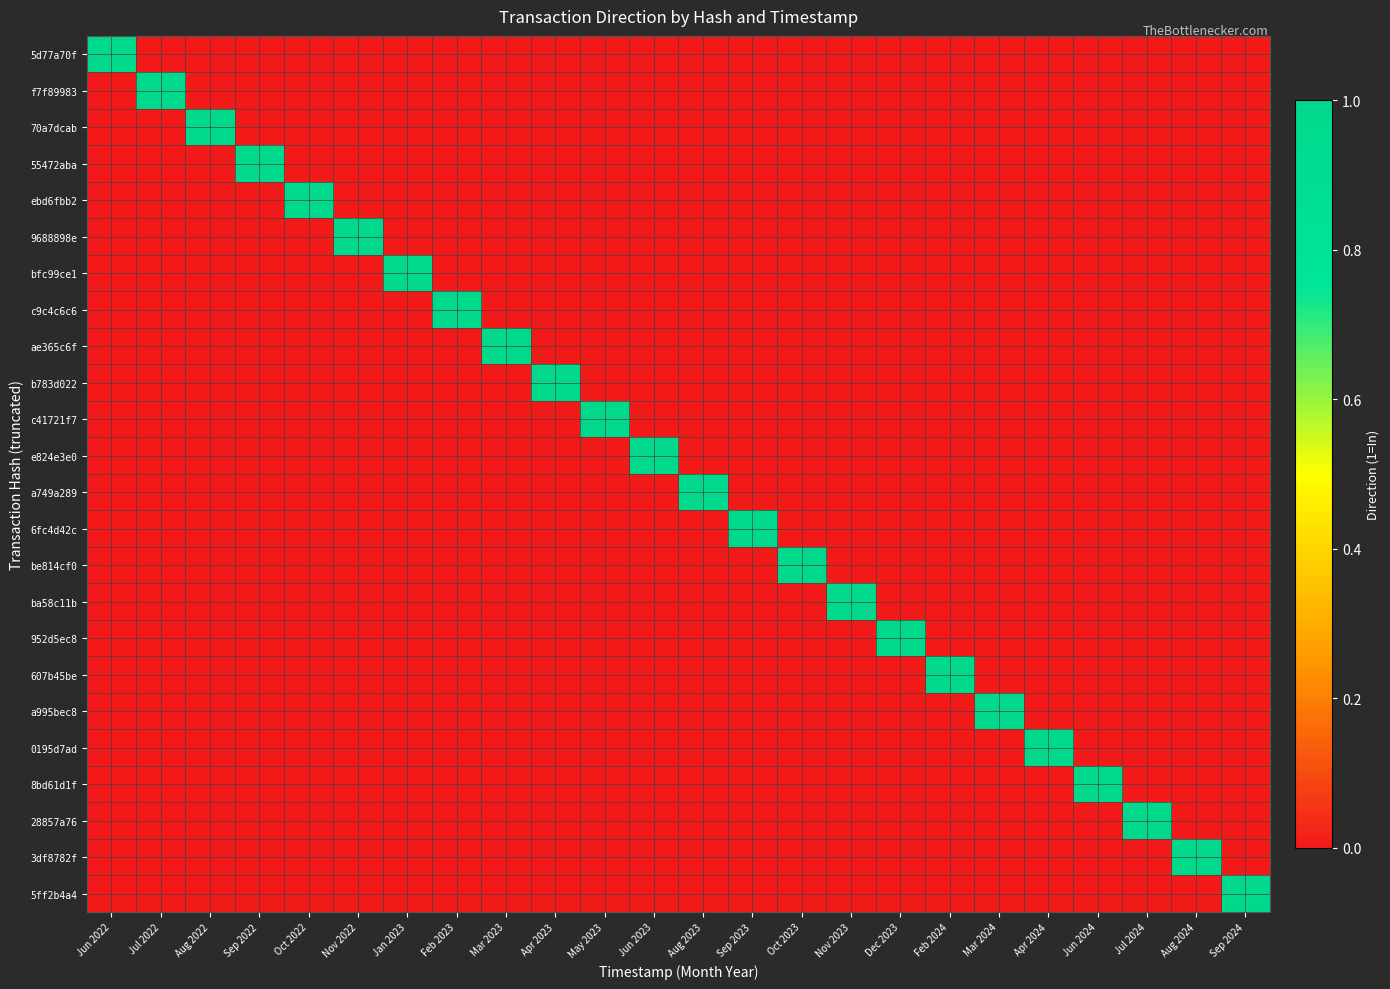

Reading left to right, list all the values displayed in this chart.

5d77a70f: Jun 2022=1	Jul 2022=0	Aug 2022=0	Sep 2022=0	Oct 2022=0	Nov 2022=0	Jan 2023=0	Feb 2023=0	Mar 2023=0	Apr 2023=0	May 2023=0	Jun 2023=0	Aug 2023=0	Sep 2023=0	Oct 2023=0	Nov 2023=0	Dec 2023=0	Feb 2024=0	Mar 2024=0	Apr 2024=0	Jun 2024=0	Jul 2024=0	Aug 2024=0	Sep 2024=0
f7f89983: Jun 2022=0	Jul 2022=1	Aug 2022=0	Sep 2022=0	Oct 2022=0	Nov 2022=0	Jan 2023=0	Feb 2023=0	Mar 2023=0	Apr 2023=0	May 2023=0	Jun 2023=0	Aug 2023=0	Sep 2023=0	Oct 2023=0	Nov 2023=0	Dec 2023=0	Feb 2024=0	Mar 2024=0	Apr 2024=0	Jun 2024=0	Jul 2024=0	Aug 2024=0	Sep 2024=0
70a7dcab: Jun 2022=0	Jul 2022=0	Aug 2022=1	Sep 2022=0	Oct 2022=0	Nov 2022=0	Jan 2023=0	Feb 2023=0	Mar 2023=0	Apr 2023=0	May 2023=0	Jun 2023=0	Aug 2023=0	Sep 2023=0	Oct 2023=0	Nov 2023=0	Dec 2023=0	Feb 2024=0	Mar 2024=0	Apr 2024=0	Jun 2024=0	Jul 2024=0	Aug 2024=0	Sep 2024=0
55472aba: Jun 2022=0	Jul 2022=0	Aug 2022=0	Sep 2022=1	Oct 2022=0	Nov 2022=0	Jan 2023=0	Feb 2023=0	Mar 2023=0	Apr 2023=0	May 2023=0	Jun 2023=0	Aug 2023=0	Sep 2023=0	Oct 2023=0	Nov 2023=0	Dec 2023=0	Feb 2024=0	Mar 2024=0	Apr 2024=0	Jun 2024=0	Jul 2024=0	Aug 2024=0	Sep 2024=0
ebd6fbb2: Jun 2022=0	Jul 2022=0	Aug 2022=0	Sep 2022=0	Oct 2022=1	Nov 2022=0	Jan 2023=0	Feb 2023=0	Mar 2023=0	Apr 2023=0	May 2023=0	Jun 2023=0	Aug 2023=0	Sep 2023=0	Oct 2023=0	Nov 2023=0	Dec 2023=0	Feb 2024=0	Mar 2024=0	Apr 2024=0	Jun 2024=0	Jul 2024=0	Aug 2024=0	Sep 2024=0
9688898e: Jun 2022=0	Jul 2022=0	Aug 2022=0	Sep 2022=0	Oct 2022=0	Nov 2022=1	Jan 2023=0	Feb 2023=0	Mar 2023=0	Apr 2023=0	May 2023=0	Jun 2023=0	Aug 2023=0	Sep 2023=0	Oct 2023=0	Nov 2023=0	Dec 2023=0	Feb 2024=0	Mar 2024=0	Apr 2024=0	Jun 2024=0	Jul 2024=0	Aug 2024=0	Sep 2024=0
bfc99ce1: Jun 2022=0	Jul 2022=0	Aug 2022=0	Sep 2022=0	Oct 2022=0	Nov 2022=0	Jan 2023=1	Feb 2023=0	Mar 2023=0	Apr 2023=0	May 2023=0	Jun 2023=0	Aug 2023=0	Sep 2023=0	Oct 2023=0	Nov 2023=0	Dec 2023=0	Feb 2024=0	Mar 2024=0	Apr 2024=0	Jun 2024=0	Jul 2024=0	Aug 2024=0	Sep 2024=0
c9c4c6c6: Jun 2022=0	Jul 2022=0	Aug 2022=0	Sep 2022=0	Oct 2022=0	Nov 2022=0	Jan 2023=0	Feb 2023=1	Mar 2023=0	Apr 2023=0	May 2023=0	Jun 2023=0	Aug 2023=0	Sep 2023=0	Oct 2023=0	Nov 2023=0	Dec 2023=0	Feb 2024=0	Mar 2024=0	Apr 2024=0	Jun 2024=0	Jul 2024=0	Aug 2024=0	Sep 2024=0
ae365c6f: Jun 2022=0	Jul 2022=0	Aug 2022=0	Sep 2022=0	Oct 2022=0	Nov 2022=0	Jan 2023=0	Feb 2023=0	Mar 2023=1	Apr 2023=0	May 2023=0	Jun 2023=0	Aug 2023=0	Sep 2023=0	Oct 2023=0	Nov 2023=0	Dec 2023=0	Feb 2024=0	Mar 2024=0	Apr 2024=0	Jun 2024=0	Jul 2024=0	Aug 2024=0	Sep 2024=0
b783d022: Jun 2022=0	Jul 2022=0	Aug 2022=0	Sep 2022=0	Oct 2022=0	Nov 2022=0	Jan 2023=0	Feb 2023=0	Mar 2023=0	Apr 2023=1	May 2023=0	Jun 2023=0	Aug 2023=0	Sep 2023=0	Oct 2023=0	Nov 2023=0	Dec 2023=0	Feb 2024=0	Mar 2024=0	Apr 2024=0	Jun 2024=0	Jul 2024=0	Aug 2024=0	Sep 2024=0
c41721f7: Jun 2022=0	Jul 2022=0	Aug 2022=0	Sep 2022=0	Oct 2022=0	Nov 2022=0	Jan 2023=0	Feb 2023=0	Mar 2023=0	Apr 2023=0	May 2023=1	Jun 2023=0	Aug 2023=0	Sep 2023=0	Oct 2023=0	Nov 2023=0	Dec 2023=0	Feb 2024=0	Mar 2024=0	Apr 2024=0	Jun 2024=0	Jul 2024=0	Aug 2024=0	Sep 2024=0
e824e3e0: Jun 2022=0	Jul 2022=0	Aug 2022=0	Sep 2022=0	Oct 2022=0	Nov 2022=0	Jan 2023=0	Feb 2023=0	Mar 2023=0	Apr 2023=0	May 2023=0	Jun 2023=1	Aug 2023=0	Sep 2023=0	Oct 2023=0	Nov 2023=0	Dec 2023=0	Feb 2024=0	Mar 2024=0	Apr 2024=0	Jun 2024=0	Jul 2024=0	Aug 2024=0	Sep 2024=0
a749a289: Jun 2022=0	Jul 2022=0	Aug 2022=0	Sep 2022=0	Oct 2022=0	Nov 2022=0	Jan 2023=0	Feb 2023=0	Mar 2023=0	Apr 2023=0	May 2023=0	Jun 2023=0	Aug 2023=1	Sep 2023=0	Oct 2023=0	Nov 2023=0	Dec 2023=0	Feb 2024=0	Mar 2024=0	Apr 2024=0	Jun 2024=0	Jul 2024=0	Aug 2024=0	Sep 2024=0
6fc4d42c: Jun 2022=0	Jul 2022=0	Aug 2022=0	Sep 2022=0	Oct 2022=0	Nov 2022=0	Jan 2023=0	Feb 2023=0	Mar 2023=0	Apr 2023=0	May 2023=0	Jun 2023=0	Aug 2023=0	Sep 2023=1	Oct 2023=0	Nov 2023=0	Dec 2023=0	Feb 2024=0	Mar 2024=0	Apr 2024=0	Jun 2024=0	Jul 2024=0	Aug 2024=0	Sep 2024=0
be814cf0: Jun 2022=0	Jul 2022=0	Aug 2022=0	Sep 2022=0	Oct 2022=0	Nov 2022=0	Jan 2023=0	Feb 2023=0	Mar 2023=0	Apr 2023=0	May 2023=0	Jun 2023=0	Aug 2023=0	Sep 2023=0	Oct 2023=1	Nov 2023=0	Dec 2023=0	Feb 2024=0	Mar 2024=0	Apr 2024=0	Jun 2024=0	Jul 2024=0	Aug 2024=0	Sep 2024=0
ba58c11b: Jun 2022=0	Jul 2022=0	Aug 2022=0	Sep 2022=0	Oct 2022=0	Nov 2022=0	Jan 2023=0	Feb 2023=0	Mar 2023=0	Apr 2023=0	May 2023=0	Jun 2023=0	Aug 2023=0	Sep 2023=0	Oct 2023=0	Nov 2023=1	Dec 2023=0	Feb 2024=0	Mar 2024=0	Apr 2024=0	Jun 2024=0	Jul 2024=0	Aug 2024=0	Sep 2024=0
952d5ec8: Jun 2022=0	Jul 2022=0	Aug 2022=0	Sep 2022=0	Oct 2022=0	Nov 2022=0	Jan 2023=0	Feb 2023=0	Mar 2023=0	Apr 2023=0	May 2023=0	Jun 2023=0	Aug 2023=0	Sep 2023=0	Oct 2023=0	Nov 2023=0	Dec 2023=1	Feb 2024=0	Mar 2024=0	Apr 2024=0	Jun 2024=0	Jul 2024=0	Aug 2024=0	Sep 2024=0
607b45be: Jun 2022=0	Jul 2022=0	Aug 2022=0	Sep 2022=0	Oct 2022=0	Nov 2022=0	Jan 2023=0	Feb 2023=0	Mar 2023=0	Apr 2023=0	May 2023=0	Jun 2023=0	Aug 2023=0	Sep 2023=0	Oct 2023=0	Nov 2023=0	Dec 2023=0	Feb 2024=1	Mar 2024=0	Apr 2024=0	Jun 2024=0	Jul 2024=0	Aug 2024=0	Sep 2024=0
a995bec8: Jun 2022=0	Jul 2022=0	Aug 2022=0	Sep 2022=0	Oct 2022=0	Nov 2022=0	Jan 2023=0	Feb 2023=0	Mar 2023=0	Apr 2023=0	May 2023=0	Jun 2023=0	Aug 2023=0	Sep 2023=0	Oct 2023=0	Nov 2023=0	Dec 2023=0	Feb 2024=0	Mar 2024=1	Apr 2024=0	Jun 2024=0	Jul 2024=0	Aug 2024=0	Sep 2024=0
0195d7ad: Jun 2022=0	Jul 2022=0	Aug 2022=0	Sep 2022=0	Oct 2022=0	Nov 2022=0	Jan 2023=0	Feb 2023=0	Mar 2023=0	Apr 2023=0	May 2023=0	Jun 2023=0	Aug 2023=0	Sep 2023=0	Oct 2023=0	Nov 2023=0	Dec 2023=0	Feb 2024=0	Mar 2024=0	Apr 2024=1	Jun 2024=0	Jul 2024=0	Aug 2024=0	Sep 2024=0
8bd61d1f: Jun 2022=0	Jul 2022=0	Aug 2022=0	Sep 2022=0	Oct 2022=0	Nov 2022=0	Jan 2023=0	Feb 2023=0	Mar 2023=0	Apr 2023=0	May 2023=0	Jun 2023=0	Aug 2023=0	Sep 2023=0	Oct 2023=0	Nov 2023=0	Dec 2023=0	Feb 2024=0	Mar 2024=0	Apr 2024=0	Jun 2024=1	Jul 2024=0	Aug 2024=0	Sep 2024=0
28857a76: Jun 2022=0	Jul 2022=0	Aug 2022=0	Sep 2022=0	Oct 2022=0	Nov 2022=0	Jan 2023=0	Feb 2023=0	Mar 2023=0	Apr 2023=0	May 2023=0	Jun 2023=0	Aug 2023=0	Sep 2023=0	Oct 2023=0	Nov 2023=0	Dec 2023=0	Feb 2024=0	Mar 2024=0	Apr 2024=0	Jun 2024=0	Jul 2024=1	Aug 2024=0	Sep 2024=0
3df8782f: Jun 2022=0	Jul 2022=0	Aug 2022=0	Sep 2022=0	Oct 2022=0	Nov 2022=0	Jan 2023=0	Feb 2023=0	Mar 2023=0	Apr 2023=0	May 2023=0	Jun 2023=0	Aug 2023=0	Sep 2023=0	Oct 2023=0	Nov 2023=0	Dec 2023=0	Feb 2024=0	Mar 2024=0	Apr 2024=0	Jun 2024=0	Jul 2024=0	Aug 2024=1	Sep 2024=0
5ff2b4a4: Jun 2022=0	Jul 2022=0	Aug 2022=0	Sep 2022=0	Oct 2022=0	Nov 2022=0	Jan 2023=0	Feb 2023=0	Mar 2023=0	Apr 2023=0	May 2023=0	Jun 2023=0	Aug 2023=0	Sep 2023=0	Oct 2023=0	Nov 2023=0	Dec 2023=0	Feb 2024=0	Mar 2024=0	Apr 2024=0	Jun 2024=0	Jul 2024=0	Aug 2024=0	Sep 2024=1